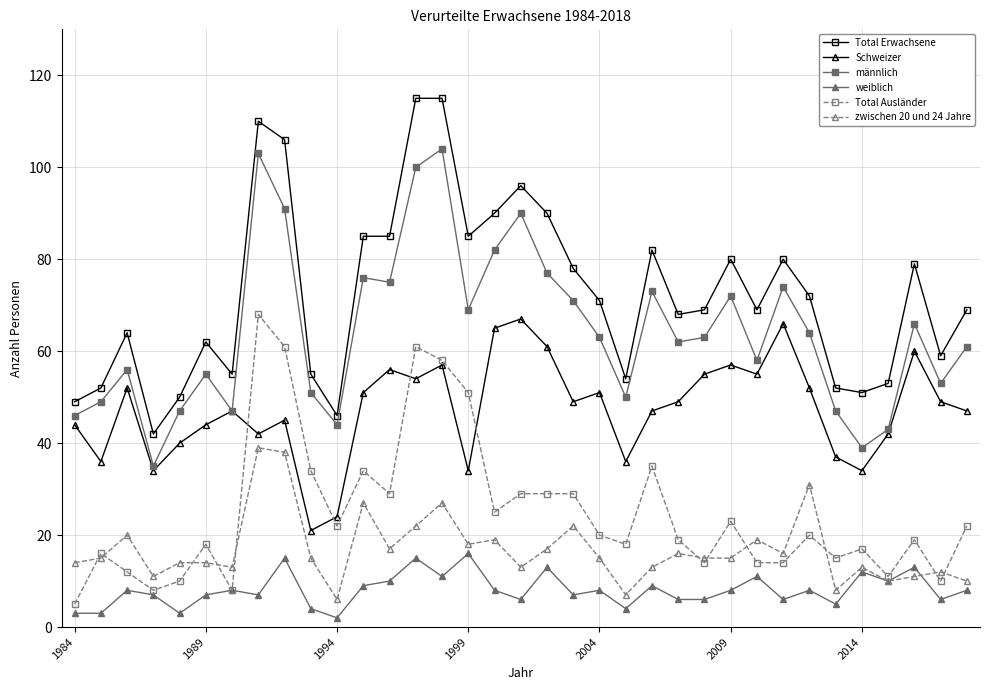

Reading left to right, transcribe all the data shown in this chart.

Total Erwachsene: 49	52	64	42	50	62	55	110	106	55	46	85	85	115	115	85	90	96	90	78	71	54	82	68	69	80	69	80	72	52	51	53	79	59	69
Schweizer: 44	36	52	34	40	44	47	42	45	21	24	51	56	54	57	34	65	67	61	49	51	36	47	49	55	57	55	66	52	37	34	42	60	49	47
männlich: 46	49	56	35	47	55	47	103	91	51	44	76	75	100	104	69	82	90	77	71	63	50	73	62	63	72	58	74	64	47	39	43	66	53	61
weiblich: 3	3	8	7	3	7	8	7	15	4	2	9	10	15	11	16	8	6	13	7	8	4	9	6	6	8	11	6	8	5	12	10	13	6	8
Total Ausländer: 5	16	12	8	10	18	8	68	61	34	22	34	29	61	58	51	25	29	29	29	20	18	35	19	14	23	14	14	20	15	17	11	19	10	22
zwischen 20 und 24 Jahre: 14	15	20	11	14	14	13	39	38	15	6	27	17	22	27	18	19	13	17	22	15	7	13	16	15	15	19	16	31	8	13	10	11	12	10